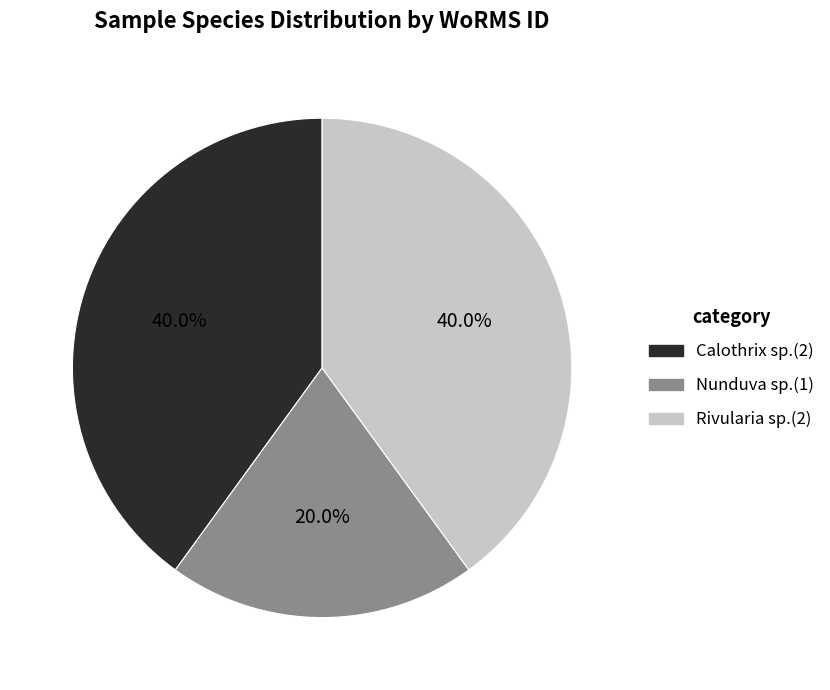

Count the number of slices in the pie.

3